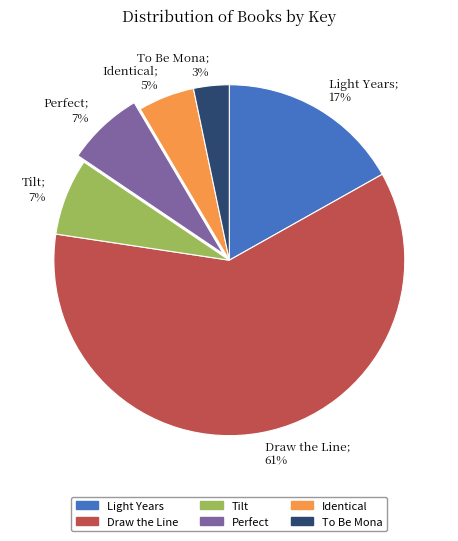

To the nearest percent, what is the average slice percentage?

17%